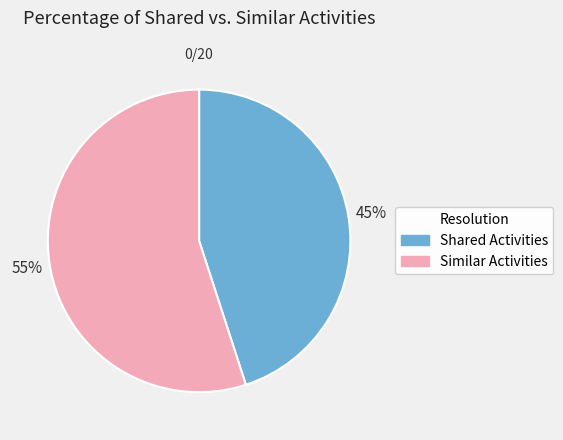

Does any single category account for the majority?

Yes